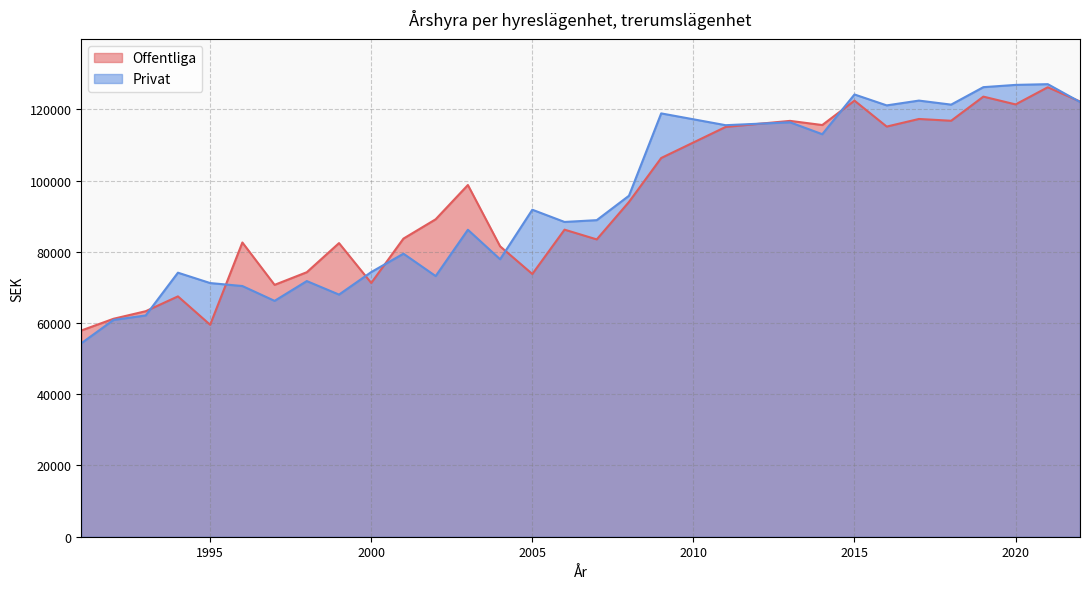

At which category is the sum across all series the highest?

2021